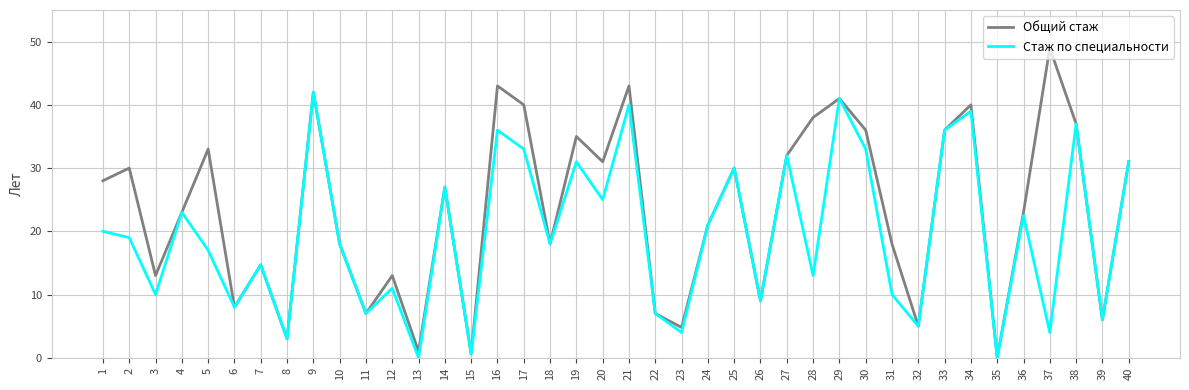

What is the total value across all series at 38?

74.0